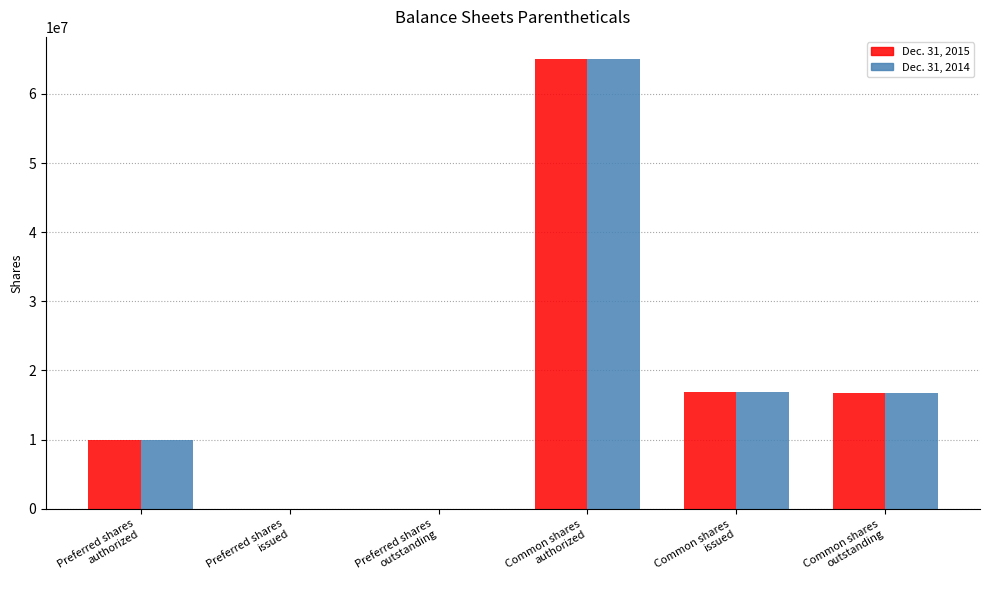

What are all the series names shown in the legend?

Dec. 31, 2015, Dec. 31, 2014